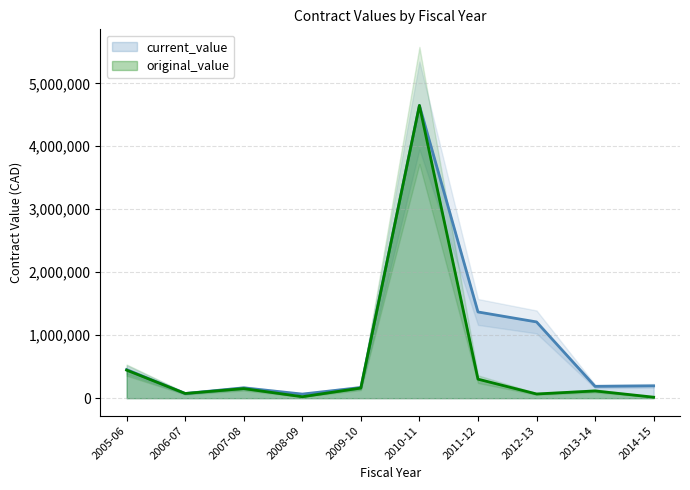

At which label does current_value reach its peak?

2010-11